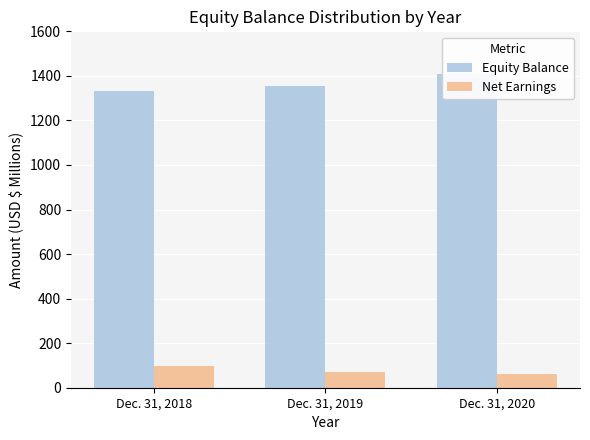

Where does the Net Earnings series first go above 70?

Dec. 31, 2018